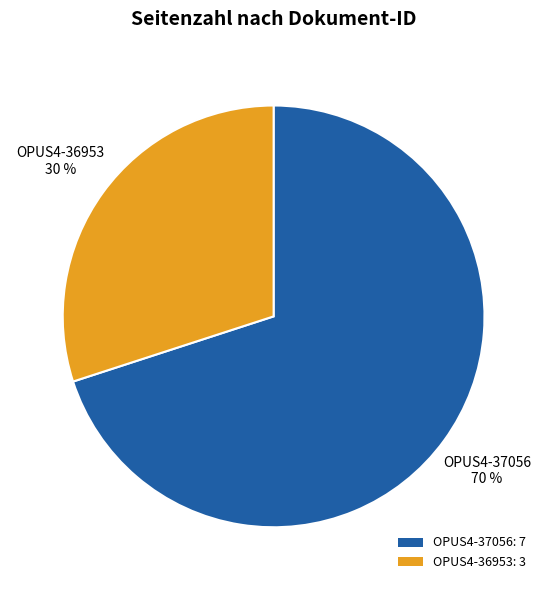

Count the number of slices in the pie.

2